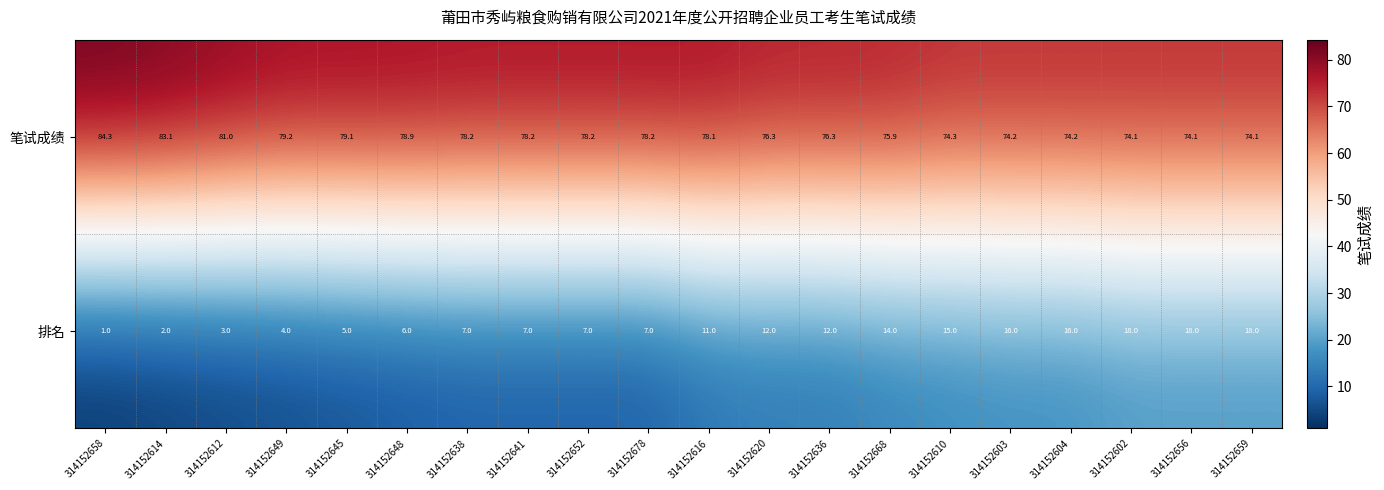

Rank the series at 314152648 from lowest to highest value.

排名, 笔试成绩